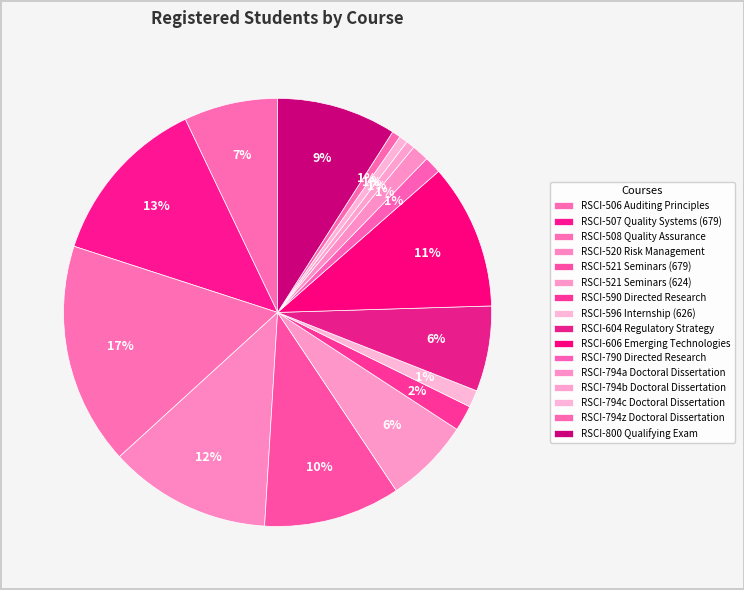

How many slices are in this pie chart?

16